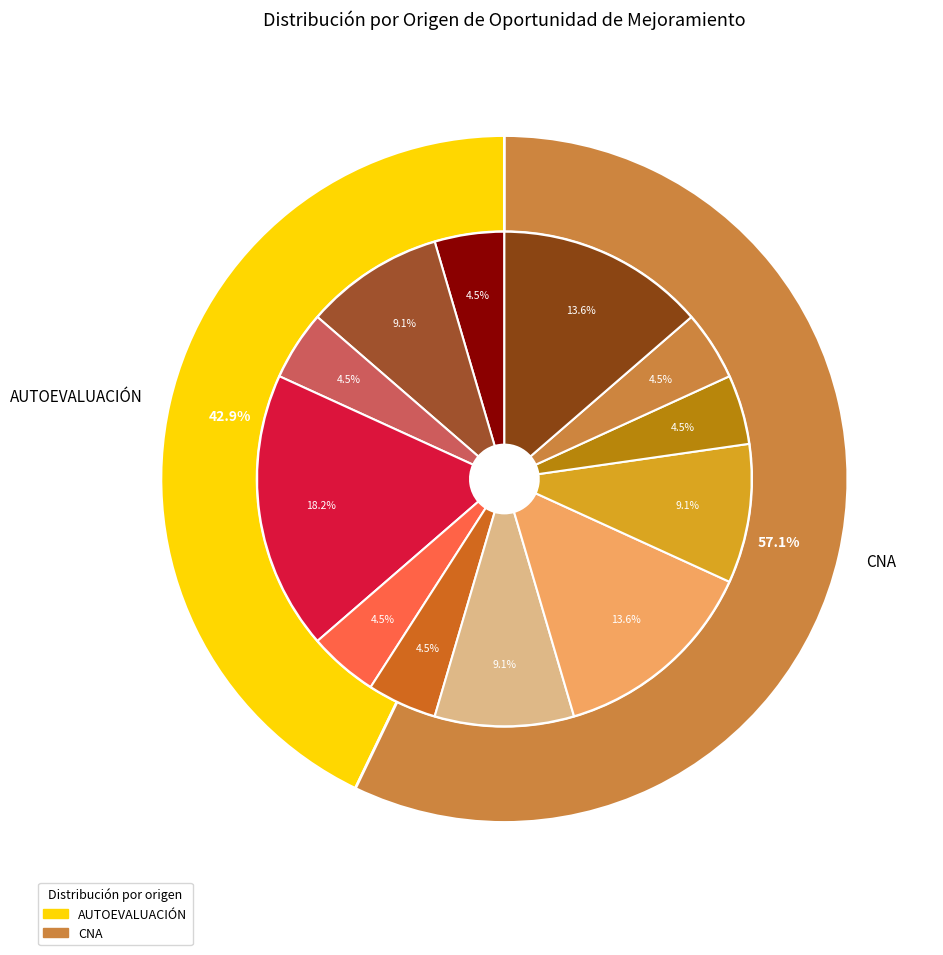

The CNA slice represents 45% of the pie. True or false?

False